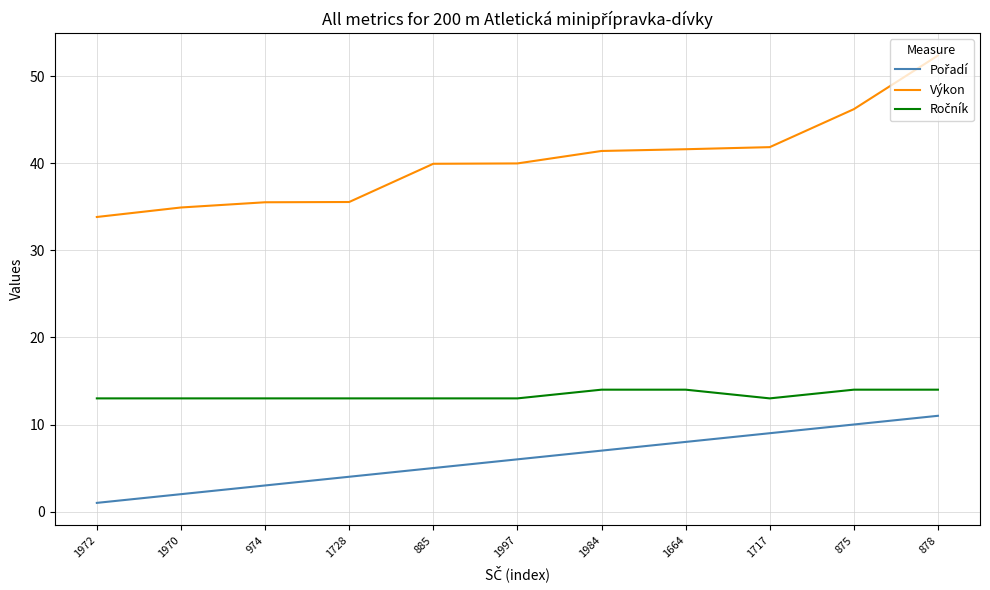

What is the difference between the Výkon values at 1664 and 1970?

6.7